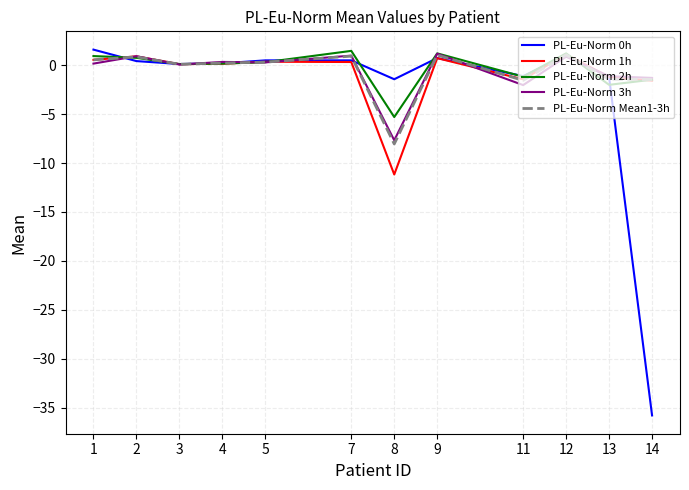

Is it true that PL-Eu-Norm 0h equals -1.1 at 11?

True